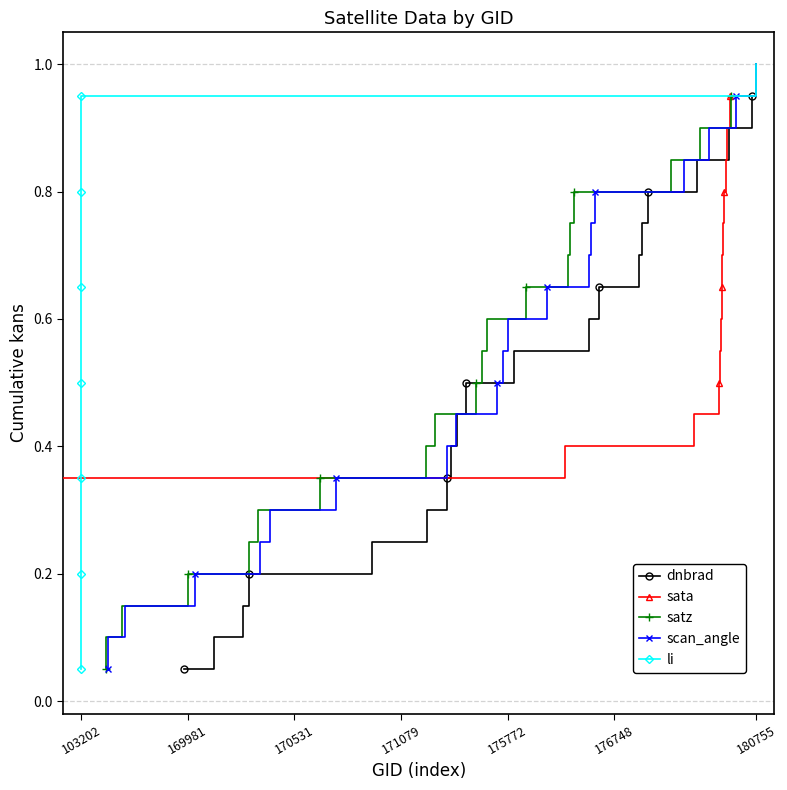

True or false: dnbrad and satz intersect in this chart.

False